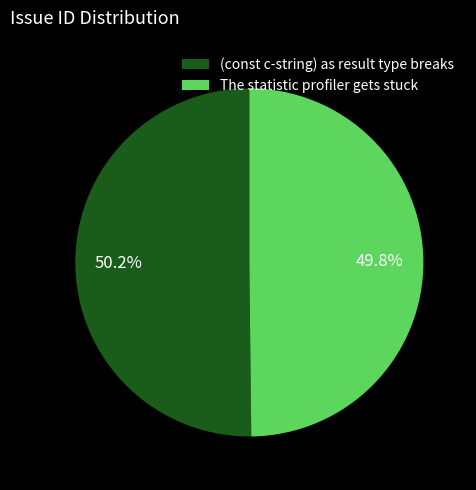

True or false: (const c-string) as result type breaks accounts for 59% of the total.

False